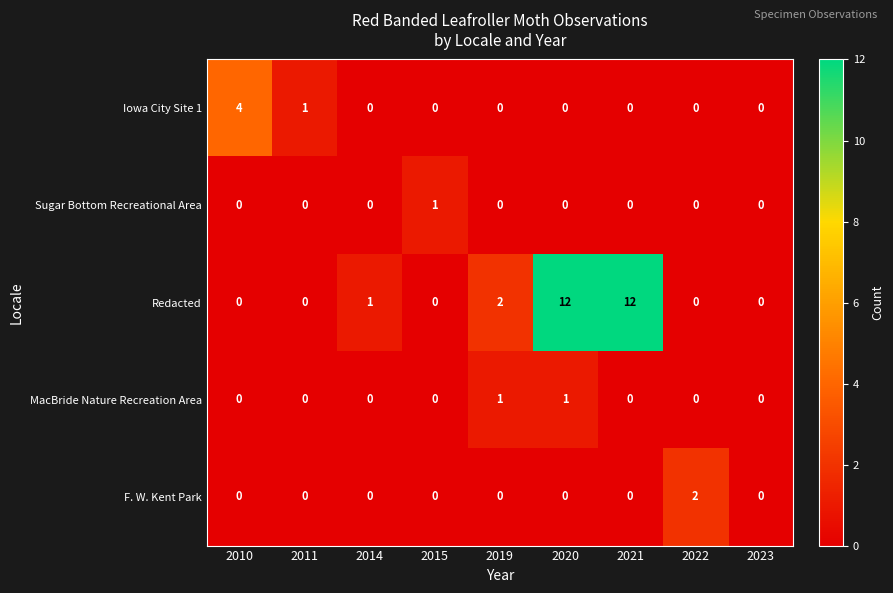

Which series has the largest total across all categories?

Redacted